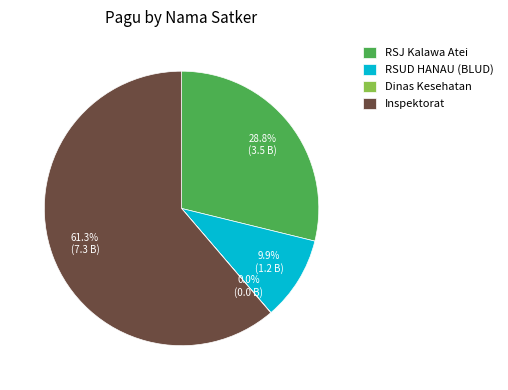

Which slice is the largest?

Inspektorat